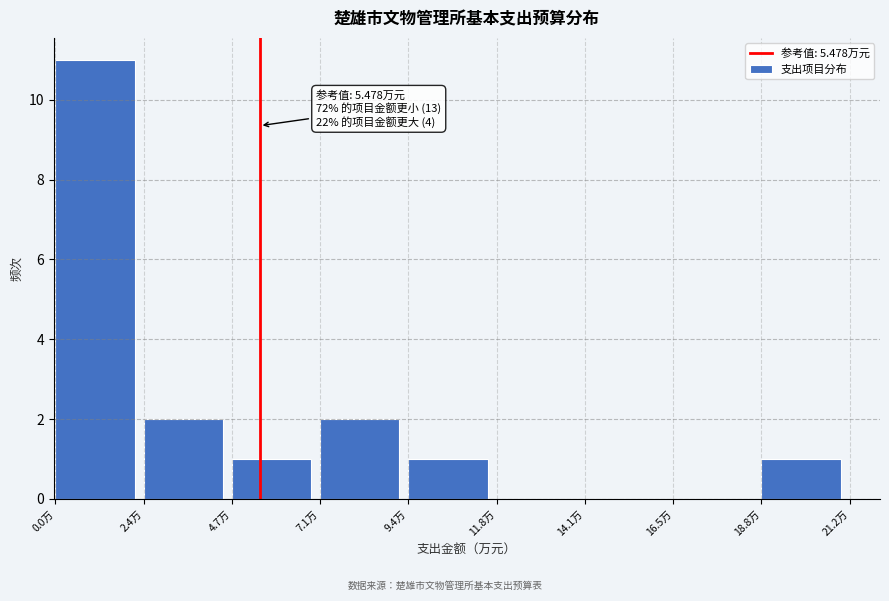

Which range on the x-axis has the tallest bar?

0.0 to 2.5